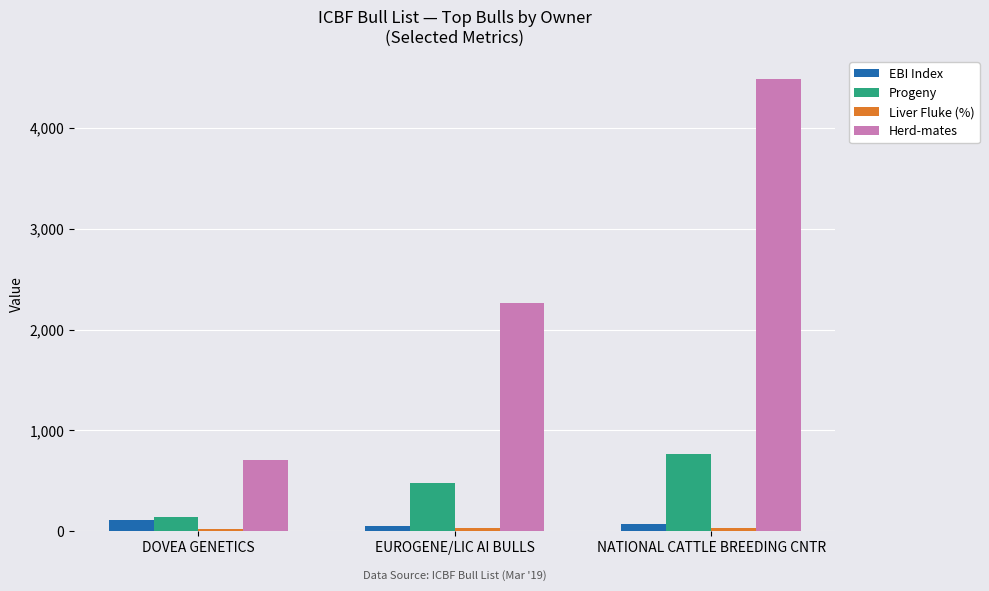

Is it true that Progeny equals 308 at EUROGENE/LIC AI BULLS?

False